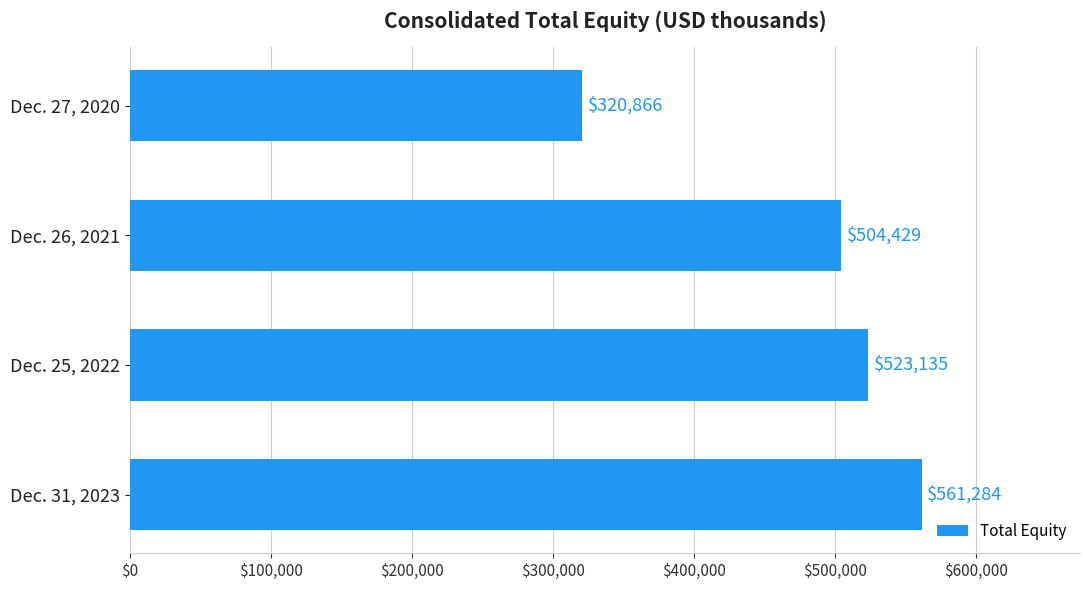

List the labels in order of value, smallest first.

Dec. 27, 2020, Dec. 26, 2021, Dec. 25, 2022, Dec. 31, 2023